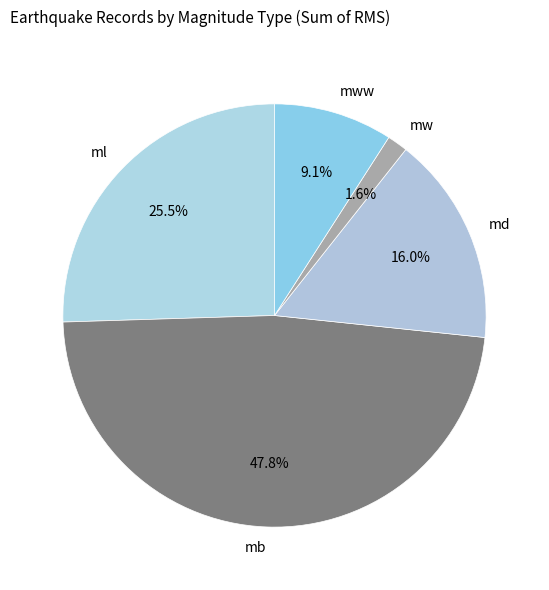

Is it true that md is 1% of the pie?

False